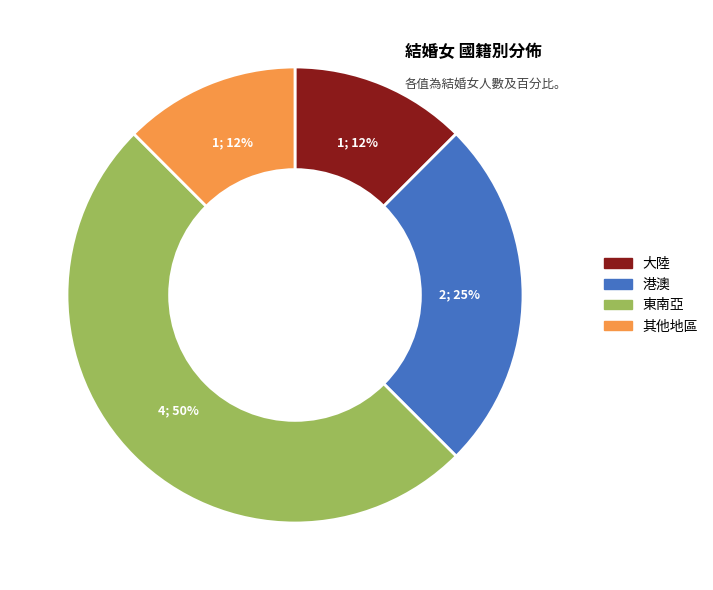

Is 大陸 the majority of the pie?

No